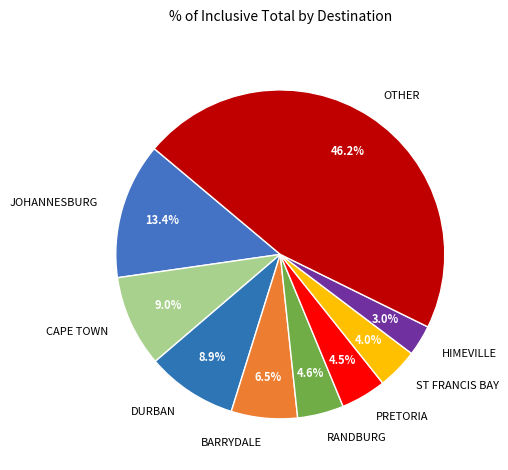

To the nearest percent, what is the average slice percentage?

11%